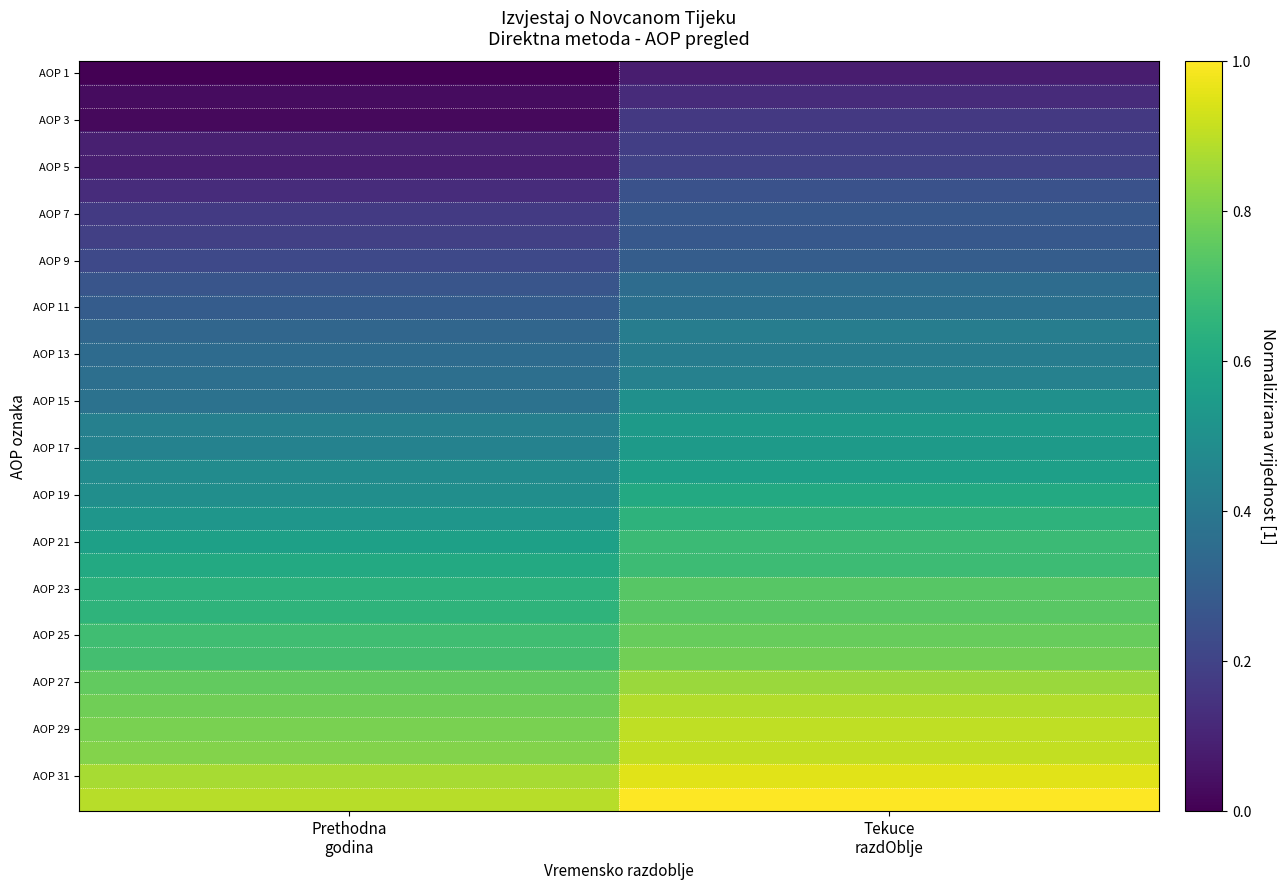

How many series are shown in this chart?

32